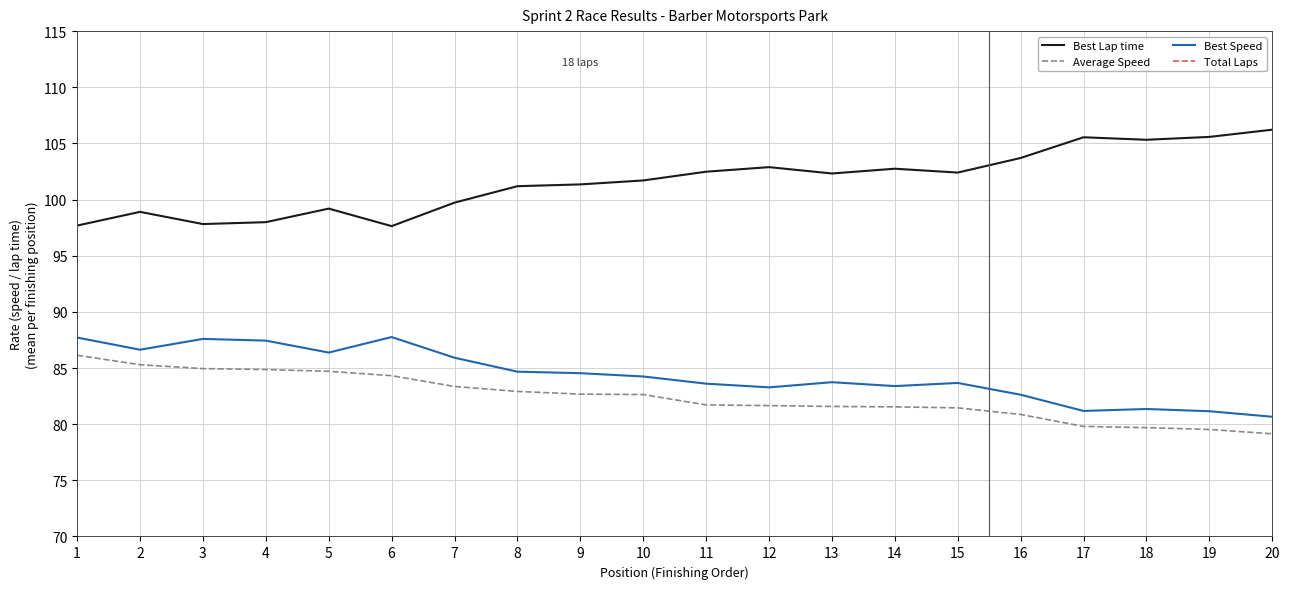

The value of Best Speed at 12 is 27.3. True or false?

False